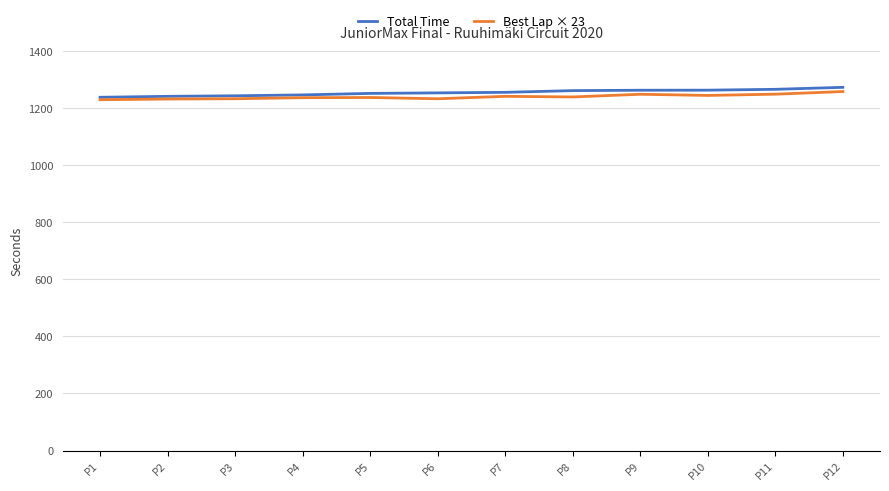

What is the total value across all series at P3?

2475.4